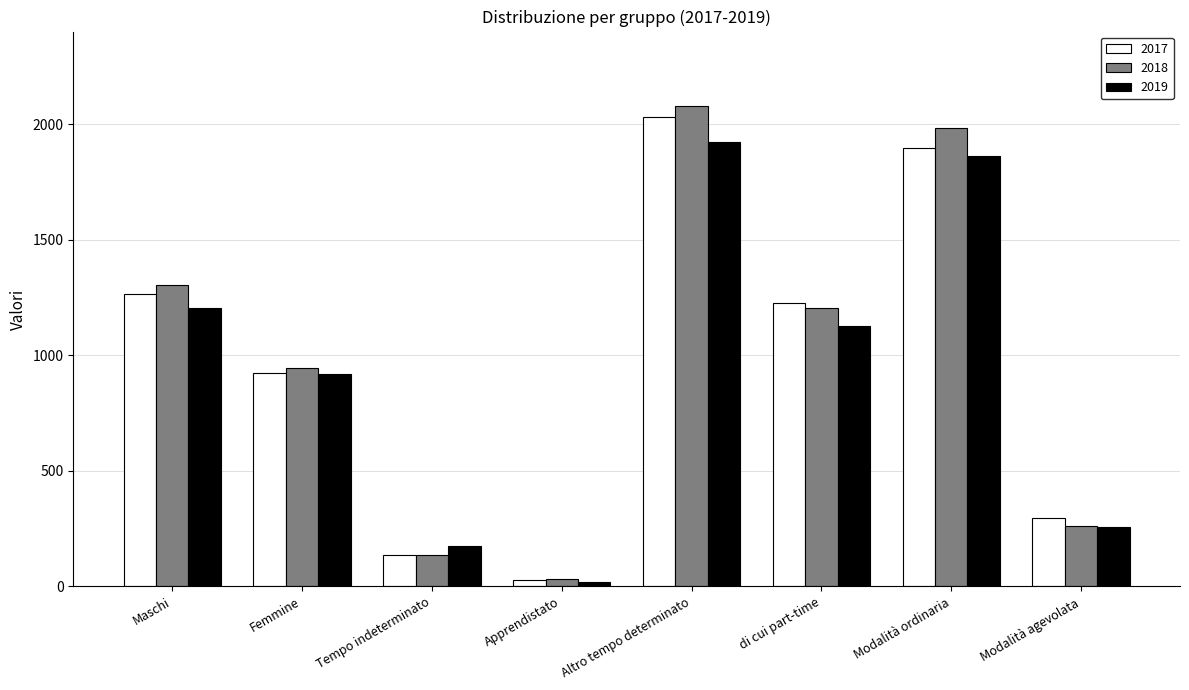

At which label does 2019 first exceed 1125?

Maschi